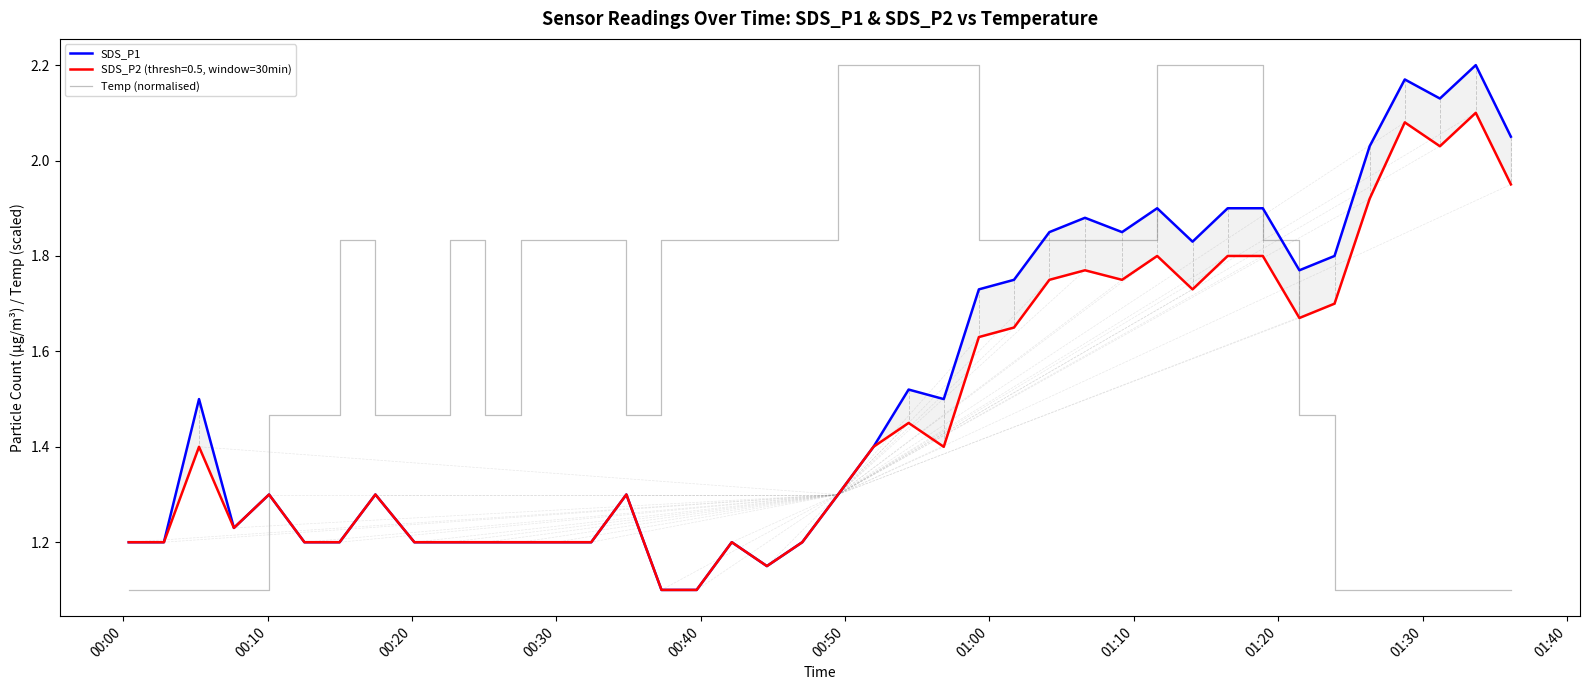

What is the highest value of the Temp (normalised) series?

2.2